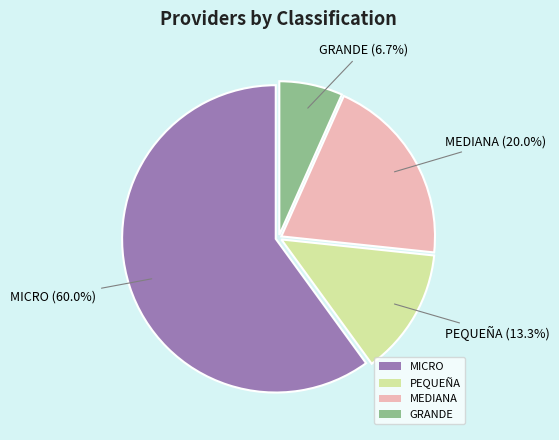

Does MICRO account for over 50% of the chart?

Yes